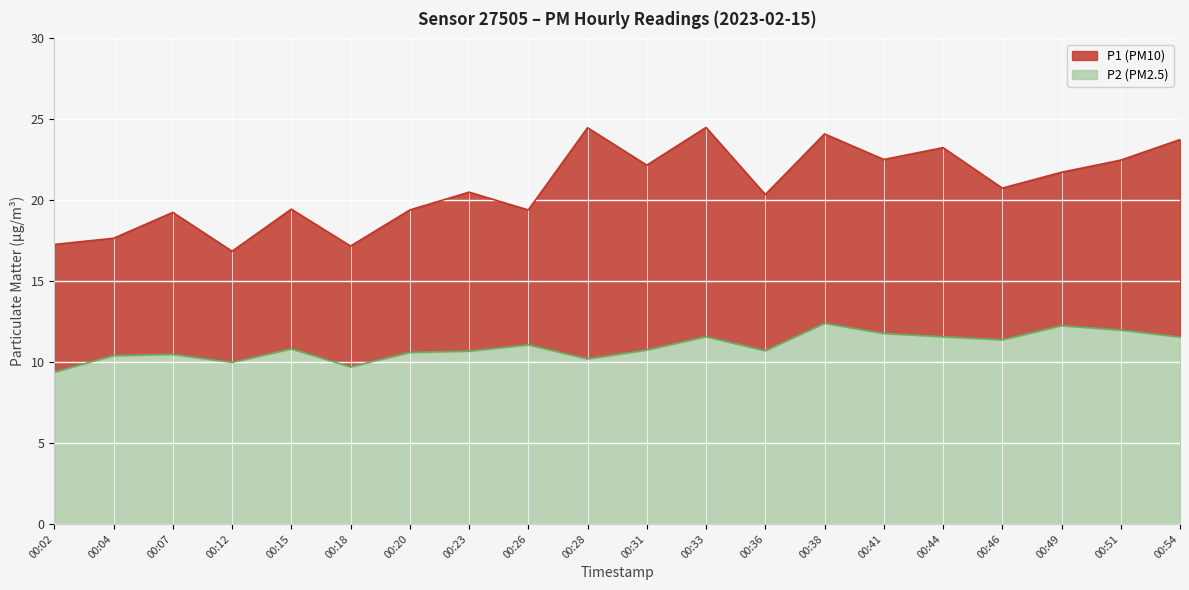

What are all the series names shown in the legend?

P1, P2